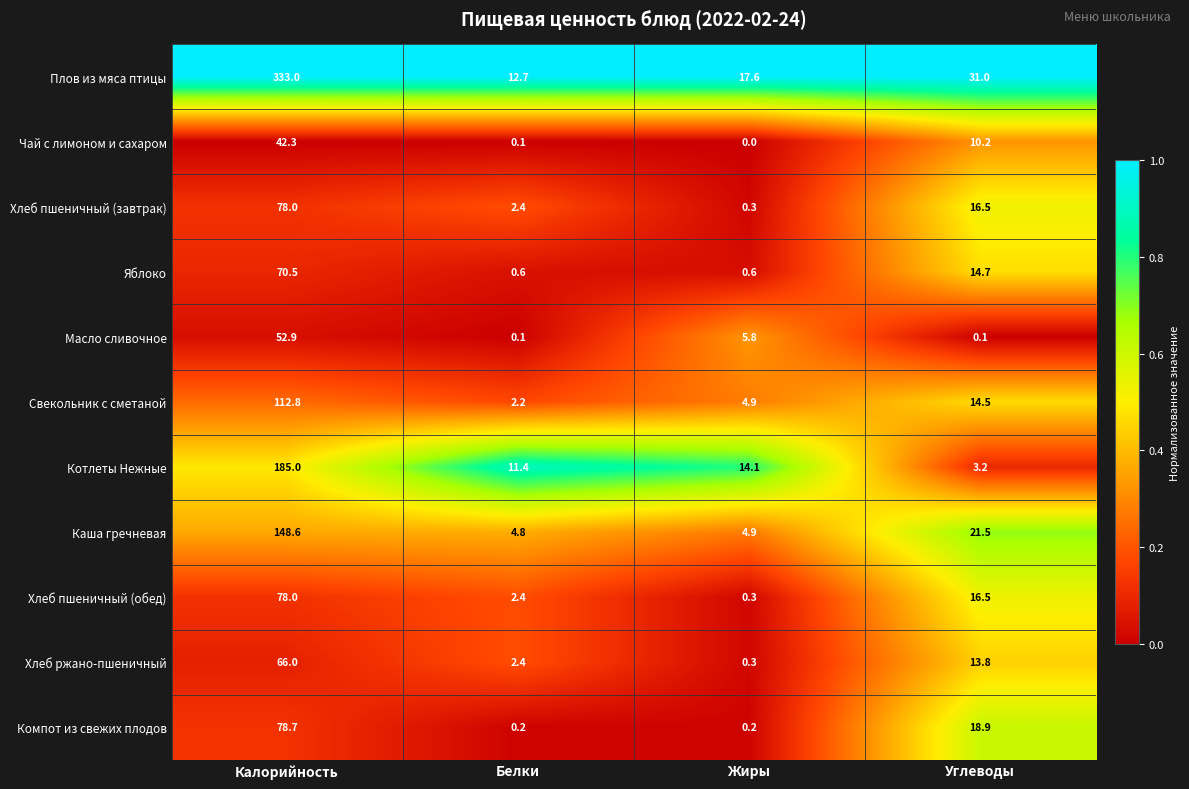

How many distinct data groups are displayed?

11